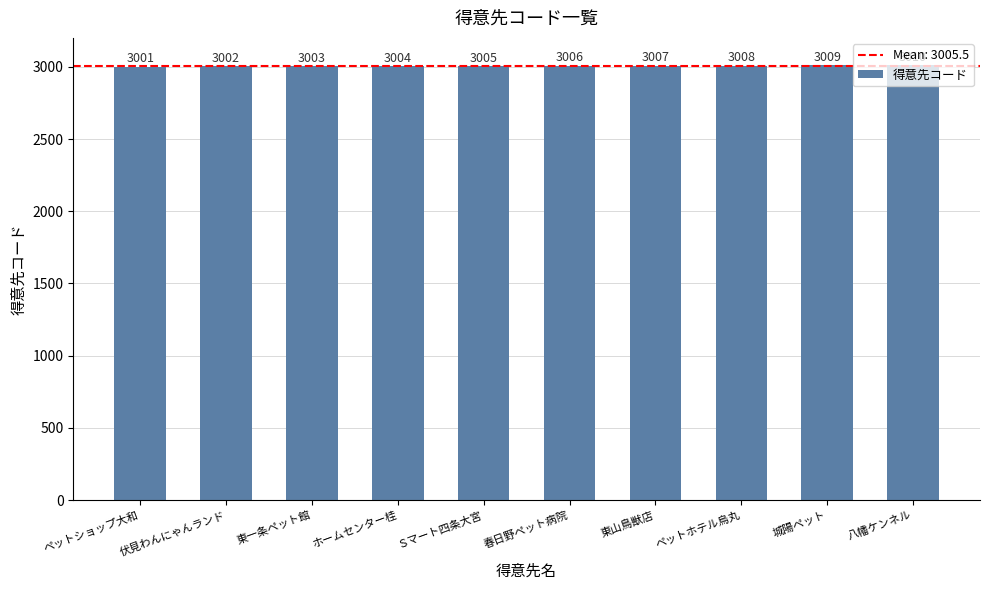

What is the average value?

3006